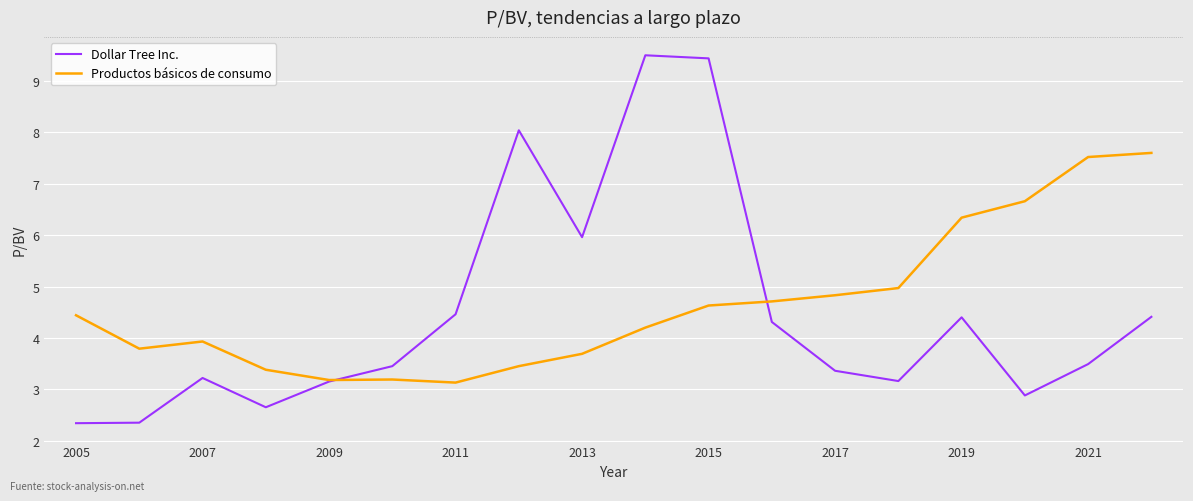

What is the average value of the Dollar Tree Inc. series?

4.5